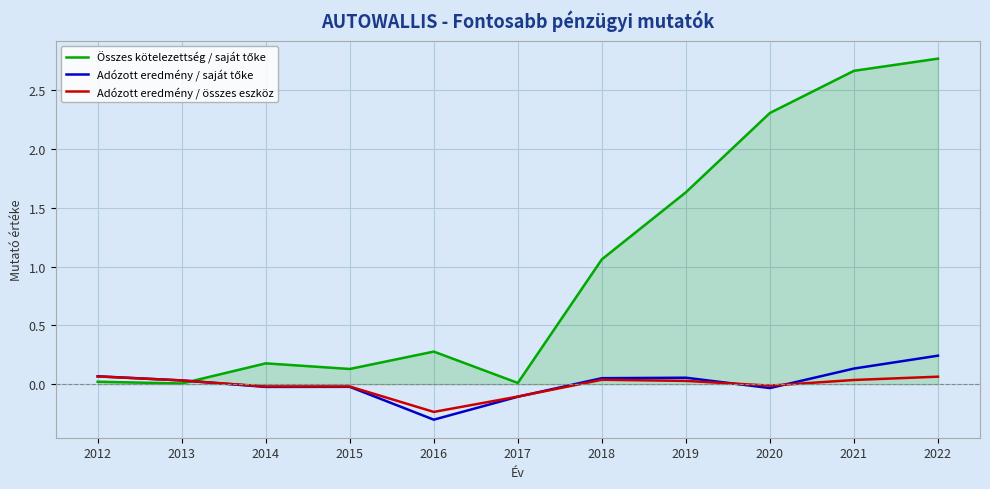

At which category is the sum across all series the highest?

2022